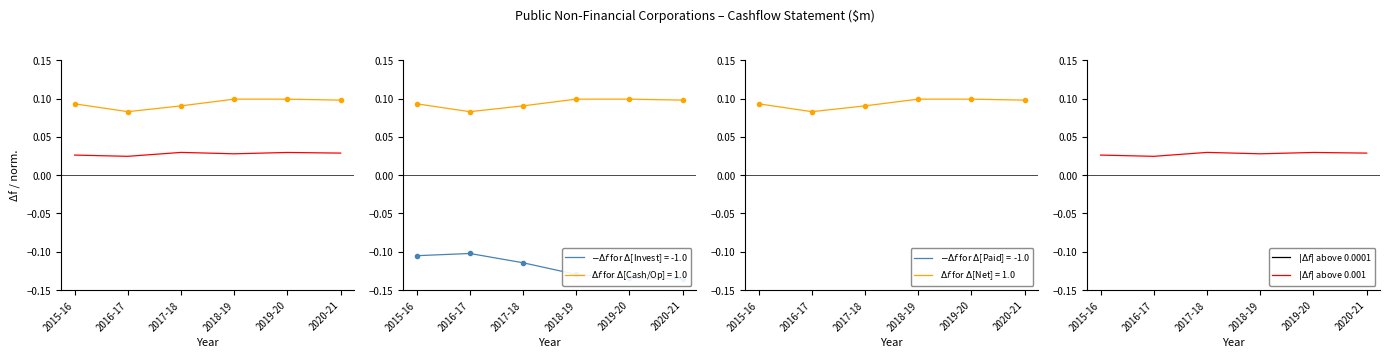

Does the chart have visible grid lines?

No